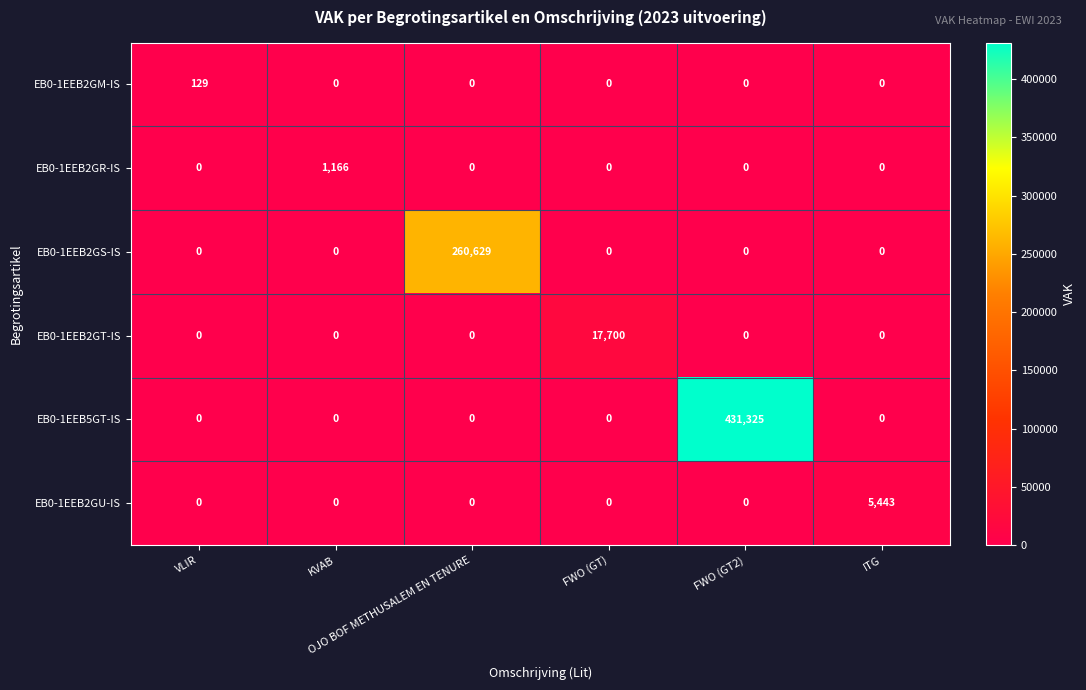

Which series has the largest total across all categories?

EB0-1EEB5GT-IS